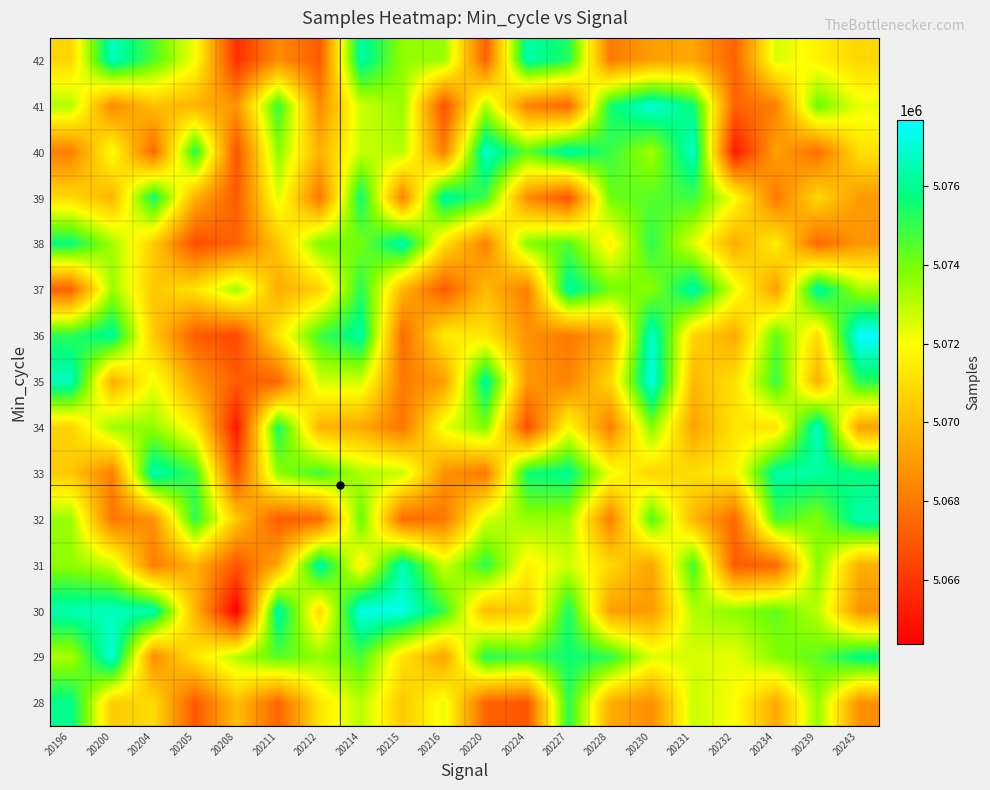

How many data points does each series have?

20